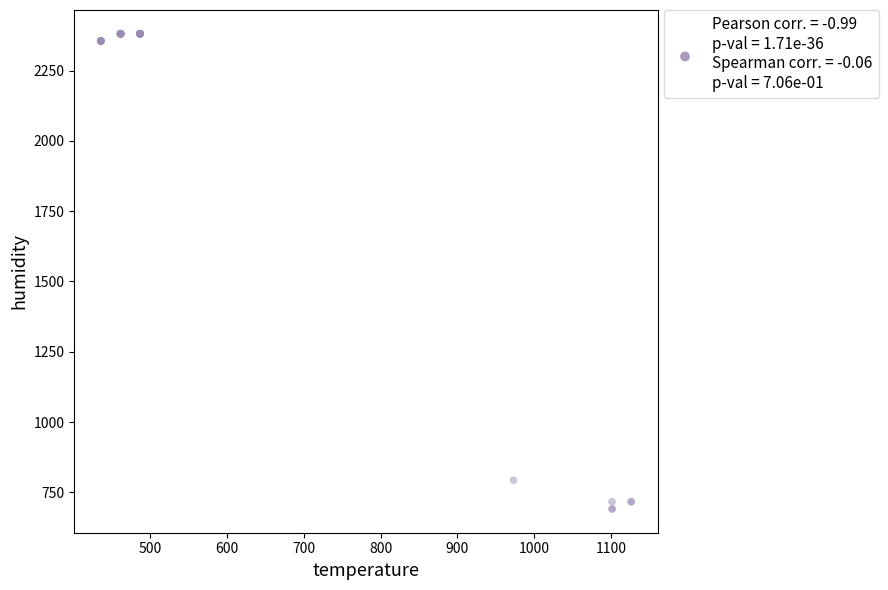

What Y value in the scatter plot is closest to 1536?

793.6